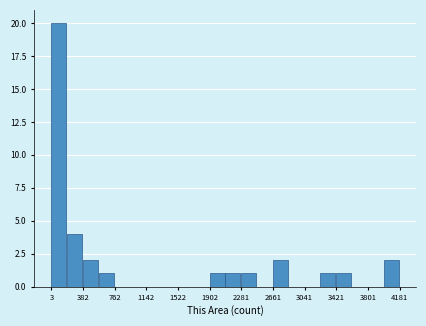

Around what value on the x-axis is the tallest bar? Give the approximate position of its centre, as read against the axis.

100